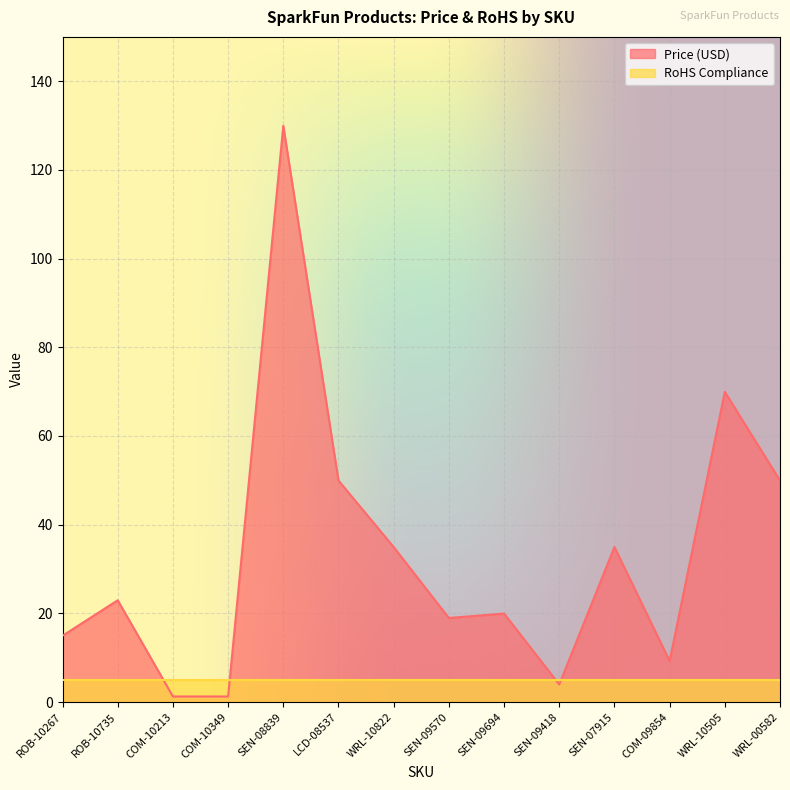

Read the value at WRL-10505.

70.0